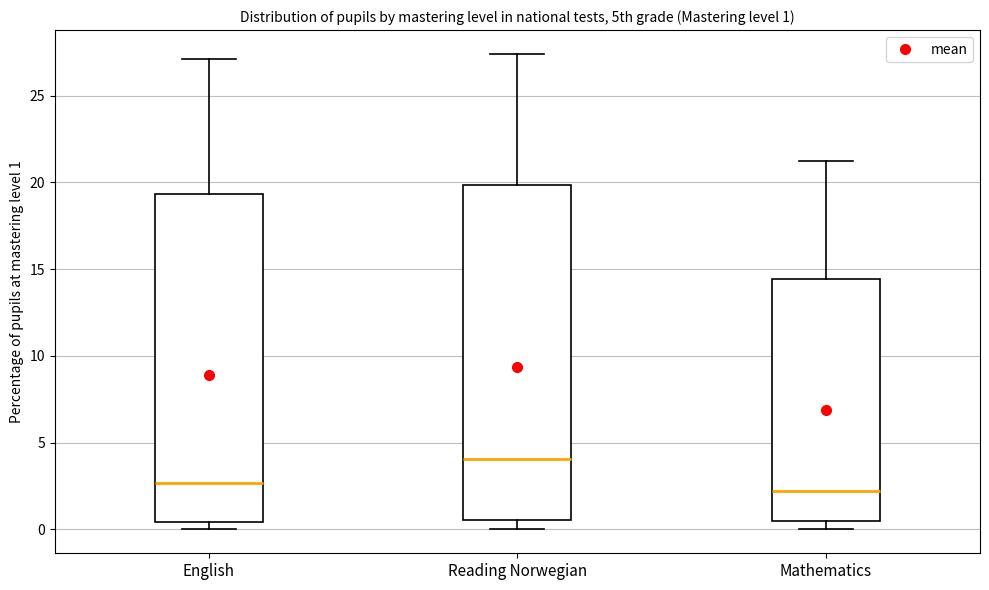

Which box has the highest median line?

Reading Norwegian